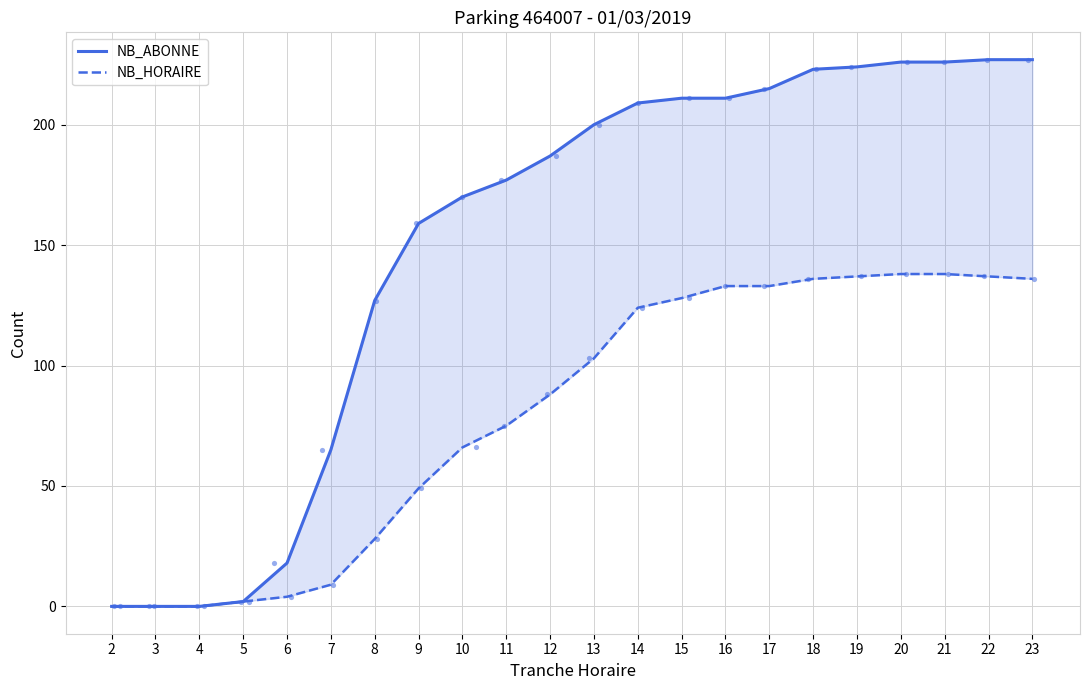

What is the total value across all series at 22?

364